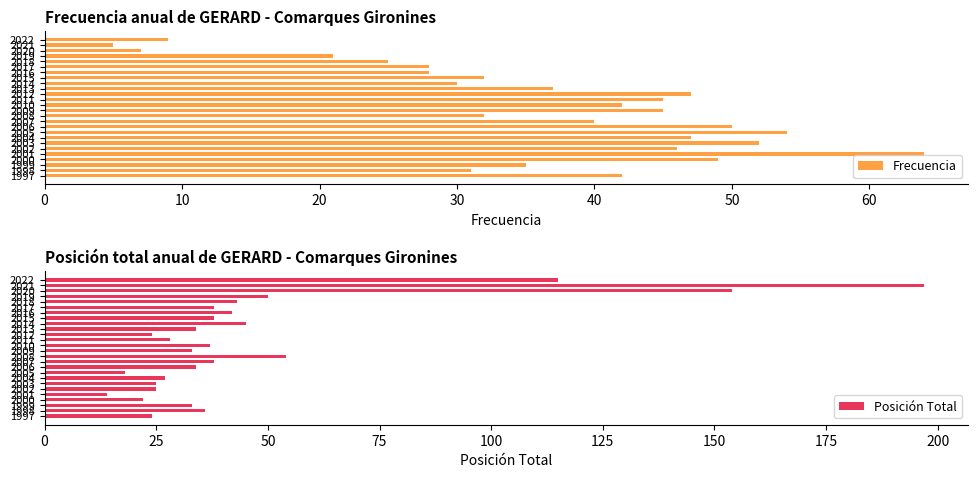

What is the smallest value displayed?

5